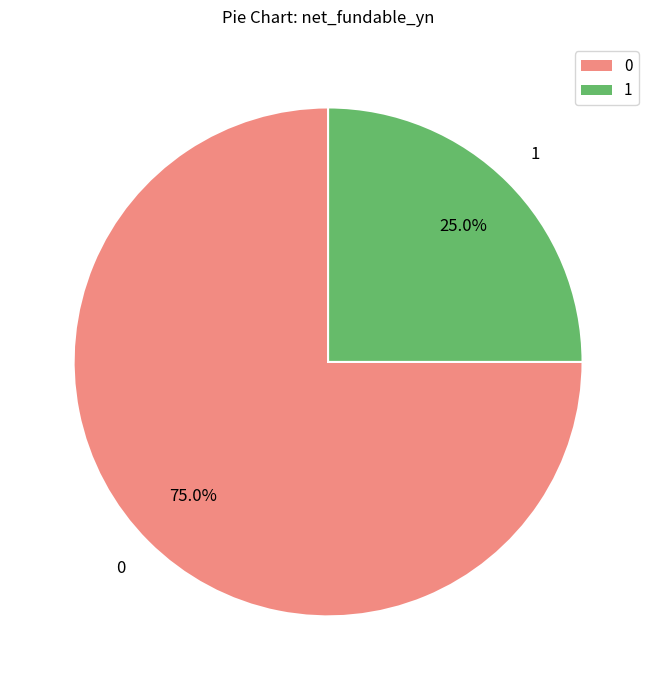

Is there a majority slice in this chart?

Yes